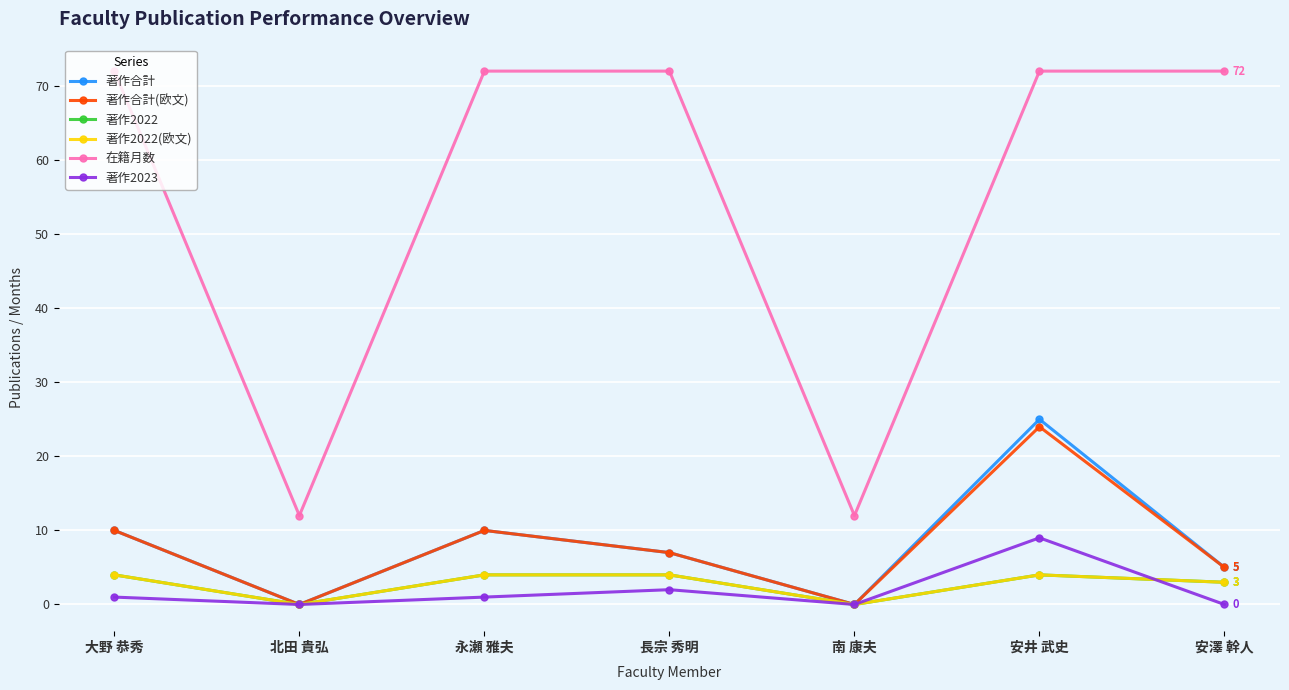

What is the label of the 4th point from the right?

長宗 秀明